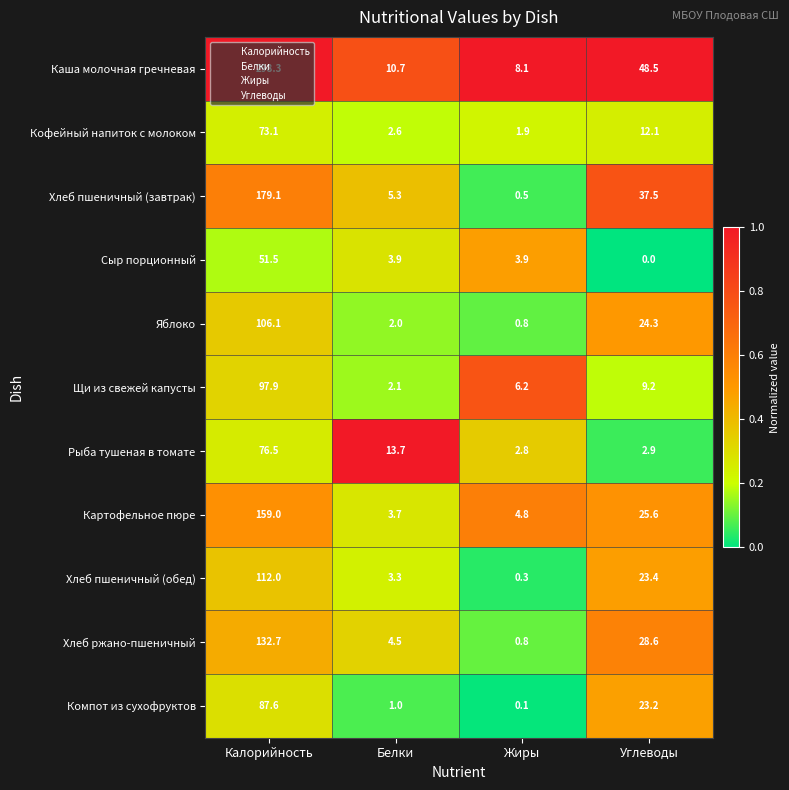

What is the highest value of the Каша молочная гречневая series?

298.3